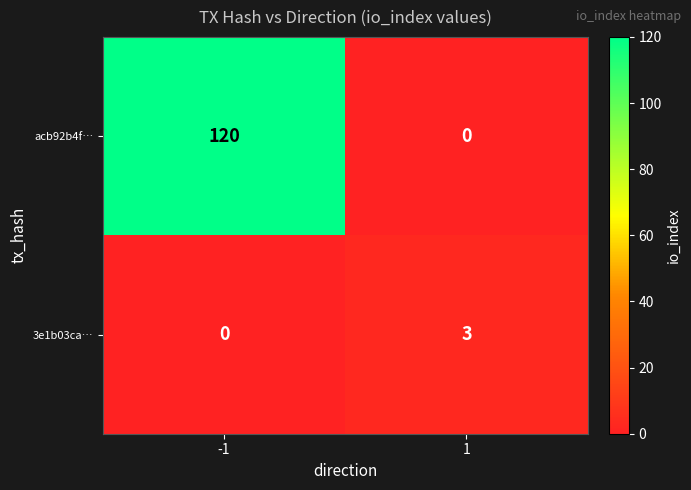

How many positive values does the acb92b4f… series have?

1